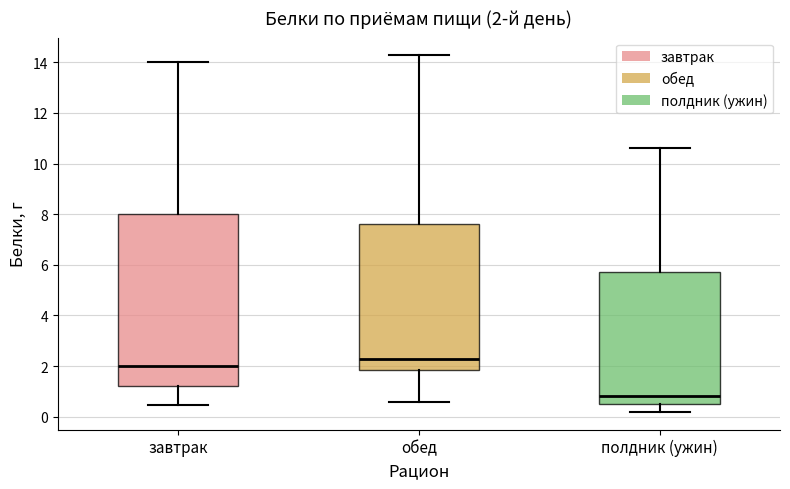

Which box is the tallest, from its lower edge to its upper edge?

завтрак